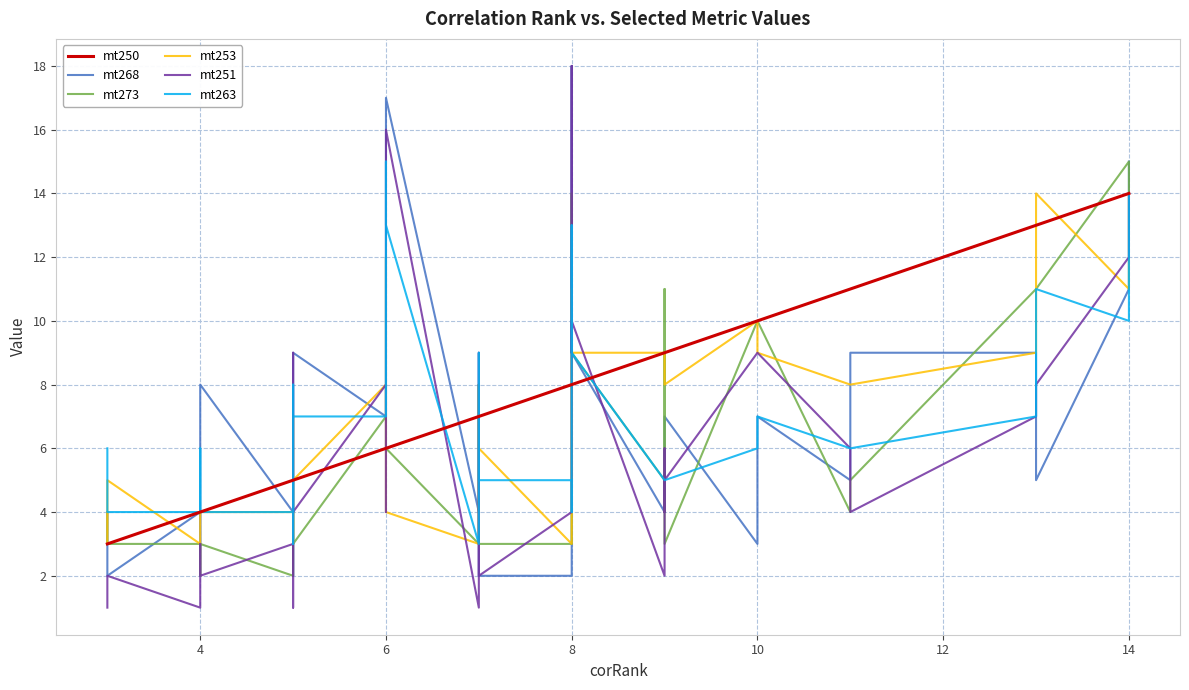

Reading left to right, what are all the values shown in this chart?

mt250: 3	3	4	4	4	4	5	5	5	5	5	5	6	6	6	6	7	7	7	7	7	7	8	8	8	8	8	8	9	9	9	9	10	10	11	11	13	13	14	14
mt268: 4	2	4	3	3	8	4	3	3	2	9	9	7	9	14	17	4	4	7	8	3	2	2	11	18	16	10	9	4	4	4	7	3	7	5	9	9	5	11	15
mt273: 4	3	3	3	2	3	2	3	3	4	7	3	7	8	12	6	3	4	8	8	3	3	3	3	14	12	9	9	5	4	11	3	10	10	4	5	11	11	15	14
mt253: 3	5	3	3	3	4	4	4	3	5	5	5	8	7	6	4	3	3	8	8	6	6	3	6	11	9	9	9	9	8	8	8	10	9	8	8	9	14	11	14
mt251: 1	2	1	2	3	2	3	3	1	3	9	4	8	8	4	16	1	4	8	9	3	2	4	4	18	15	9	10	2	6	4	5	9	9	6	4	7	8	12	14
mt263: 6	4	4	4	6	4	4	5	3	4	8	7	7	8	15	13	3	4	9	8	5	5	5	4	12	13	9	9	5	5	5	5	6	7	6	6	7	11	10	14